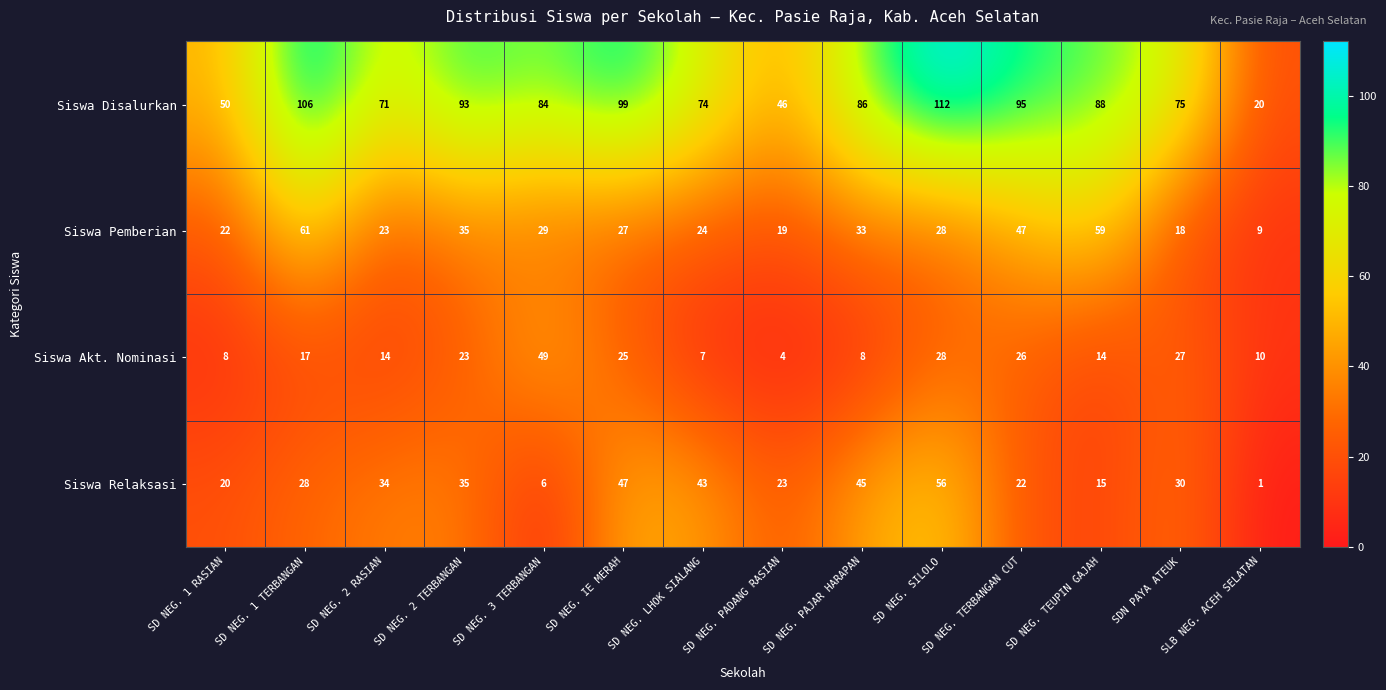

Is it true that Siswa Pemberian equals 102 at SD NEG. 1 TERBANGAN?

False